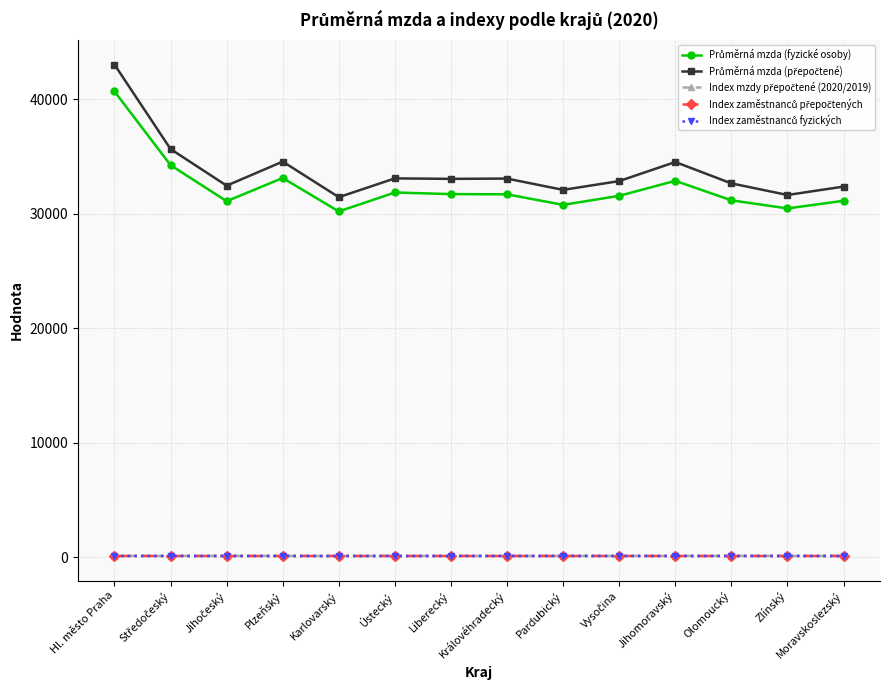

At which category is the sum across all series the highest?

Hl. město Praha